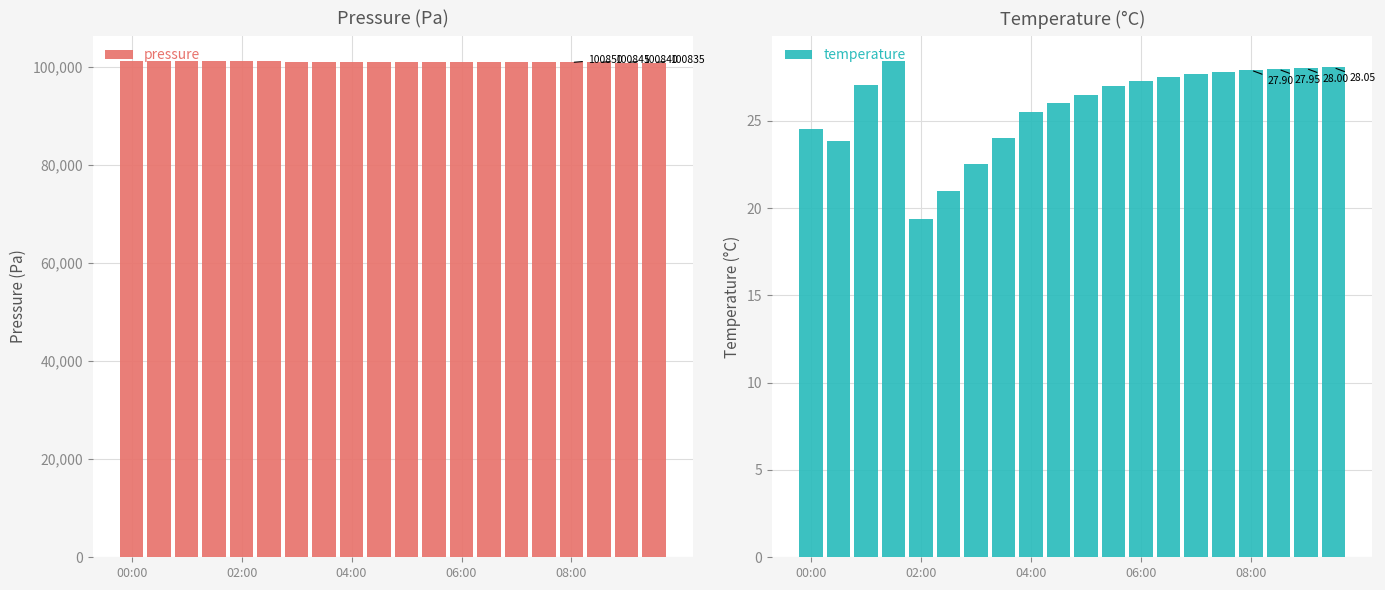

True or false: pressure has a value of 181523.1 at 06:00.

False